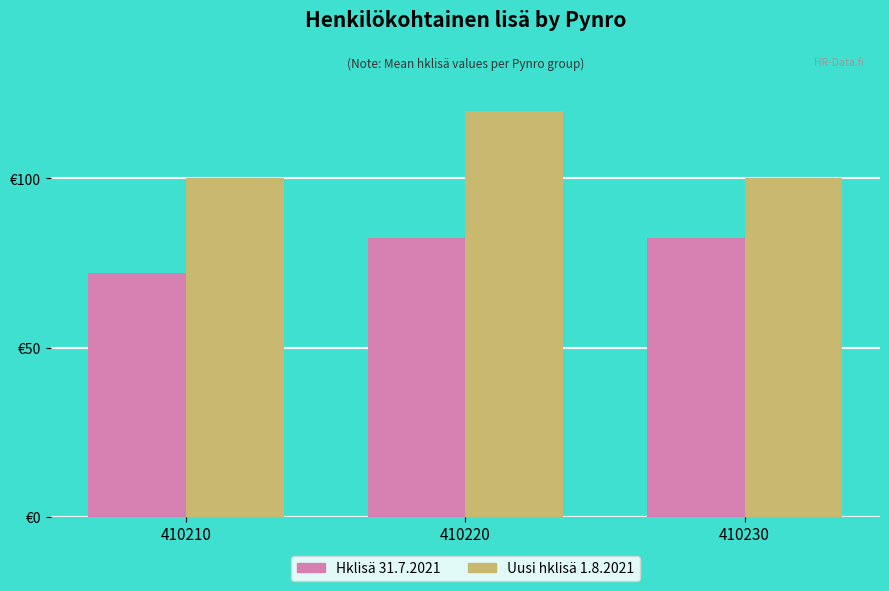

What are all the series names shown in the legend?

Hklisä 31.7.2021, Uusi hklisä 1.8.2021